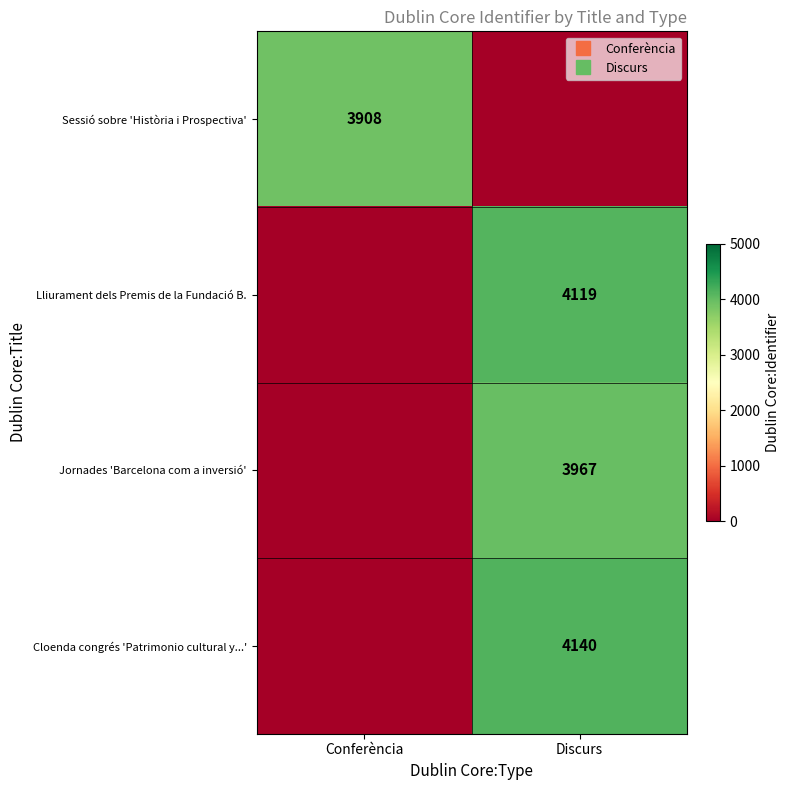

Which has a higher value, Discurs or Conferència?

Conferència